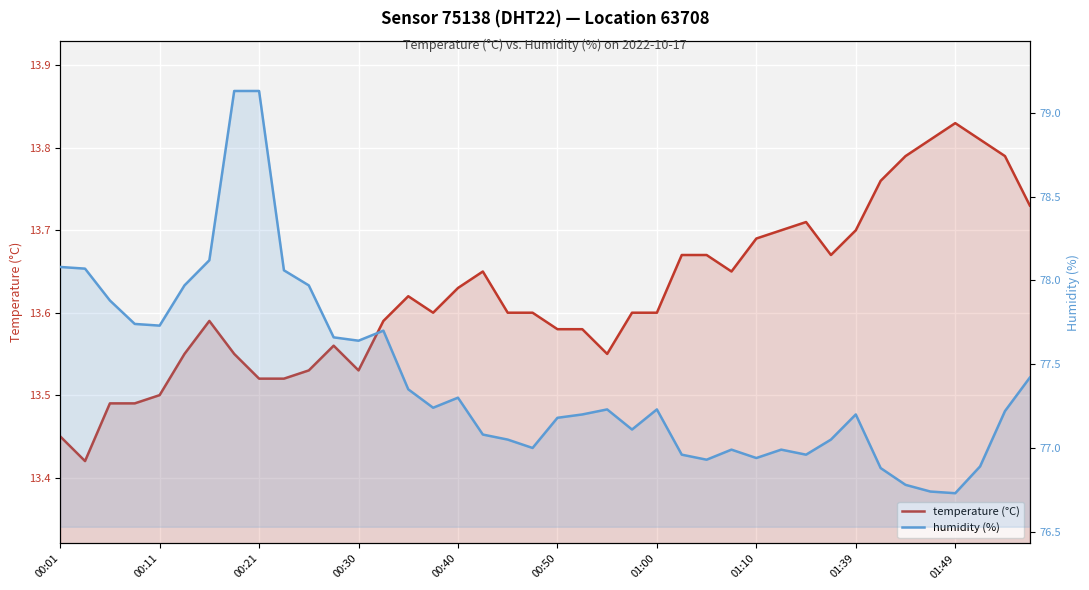

In humidity (%), how many points are higher than both neighbors (excluding endpoints)?

7